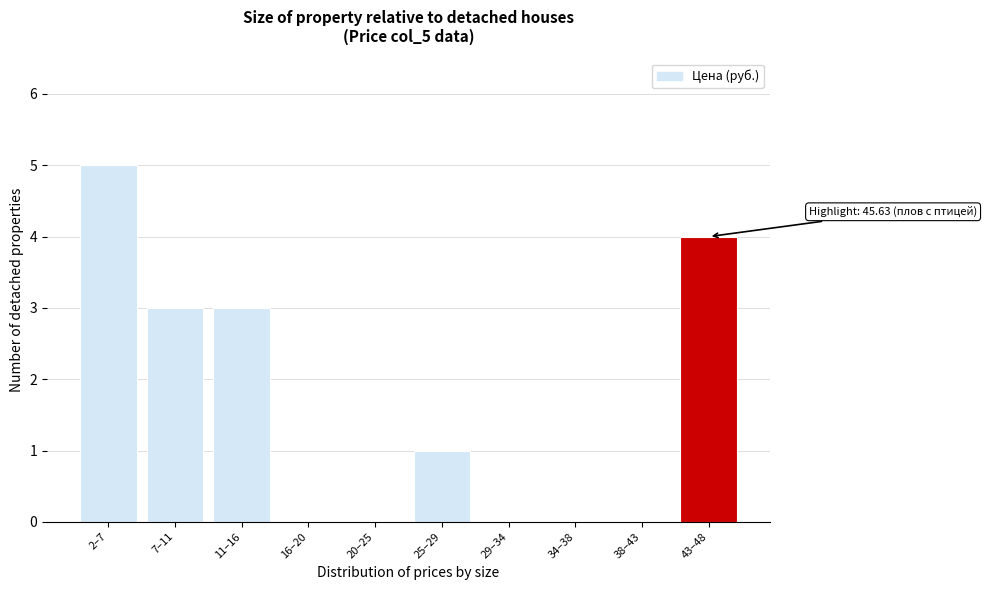

Reading left to right, extract all data points from this chart.

2–7=5	7–11=3	11–16=3	16–20=0	20–25=0	25–29=1	29–34=0	34–38=0	38–43=0	43–48=4